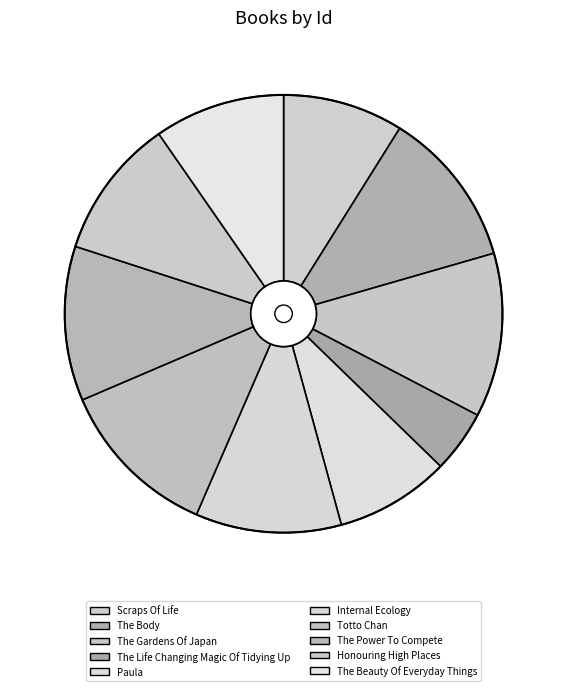

Is there a majority slice in this chart?

No